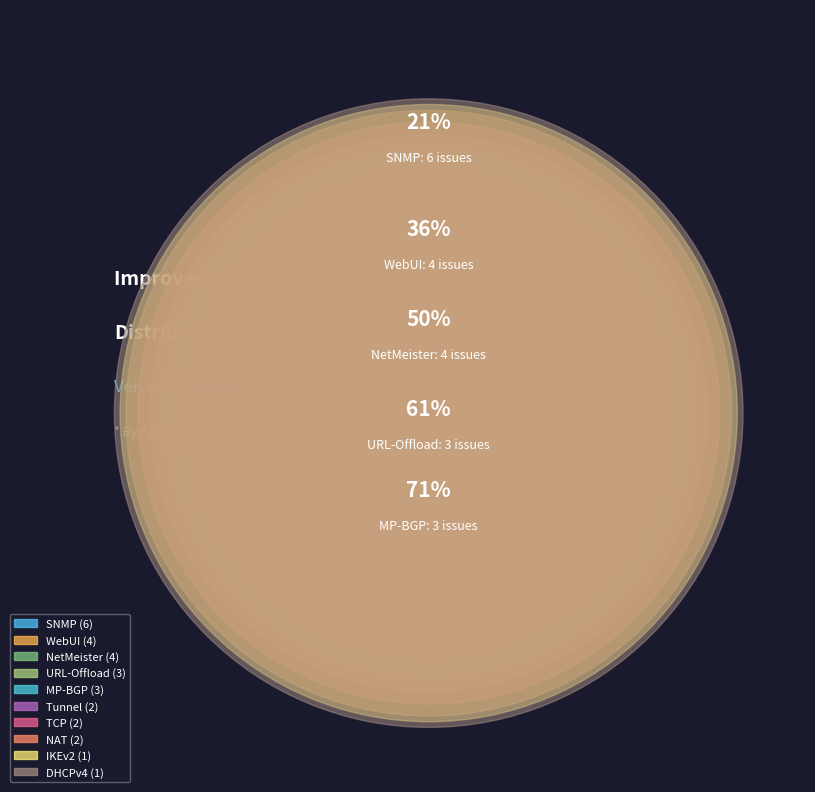

What percentage is the IKEv2 slice, to the nearest percent?

4%